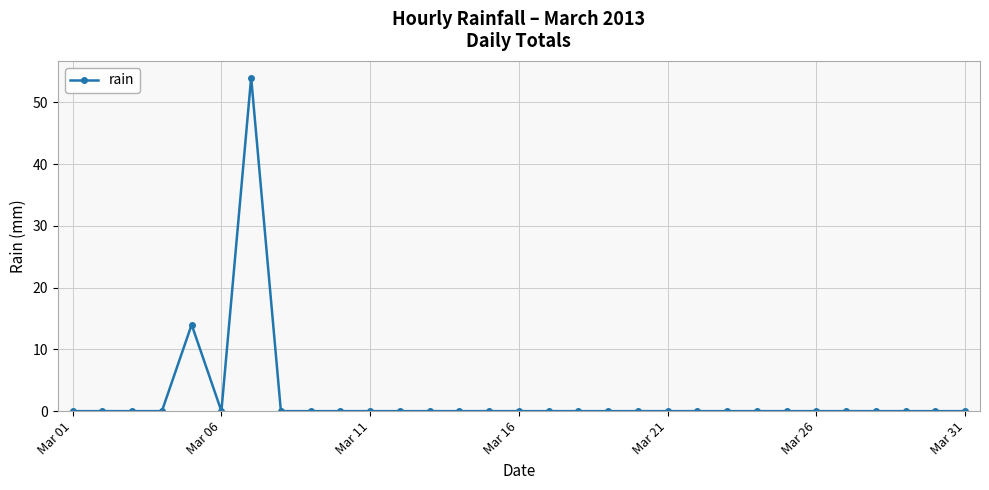

Reading left to right, list all the values displayed in this chart.

0	0	0	0	14	0	54	0	0	0	0	0	0	0	0	0	0	0	0	0	0	0	0	0	0	0	0	0	0	0	0